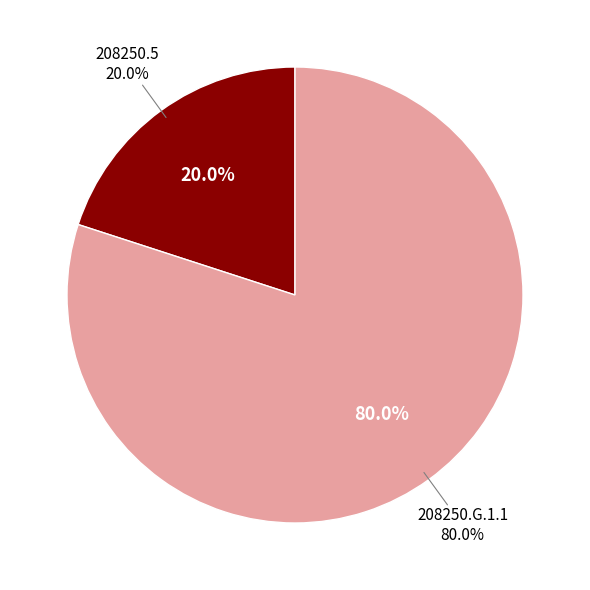

How many segments does this pie chart have?

2